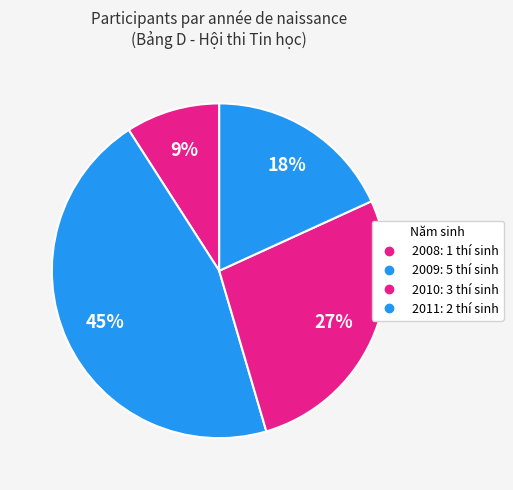

Rank the categories by value from highest to lowest.

2009, 2010, 2011, 2008